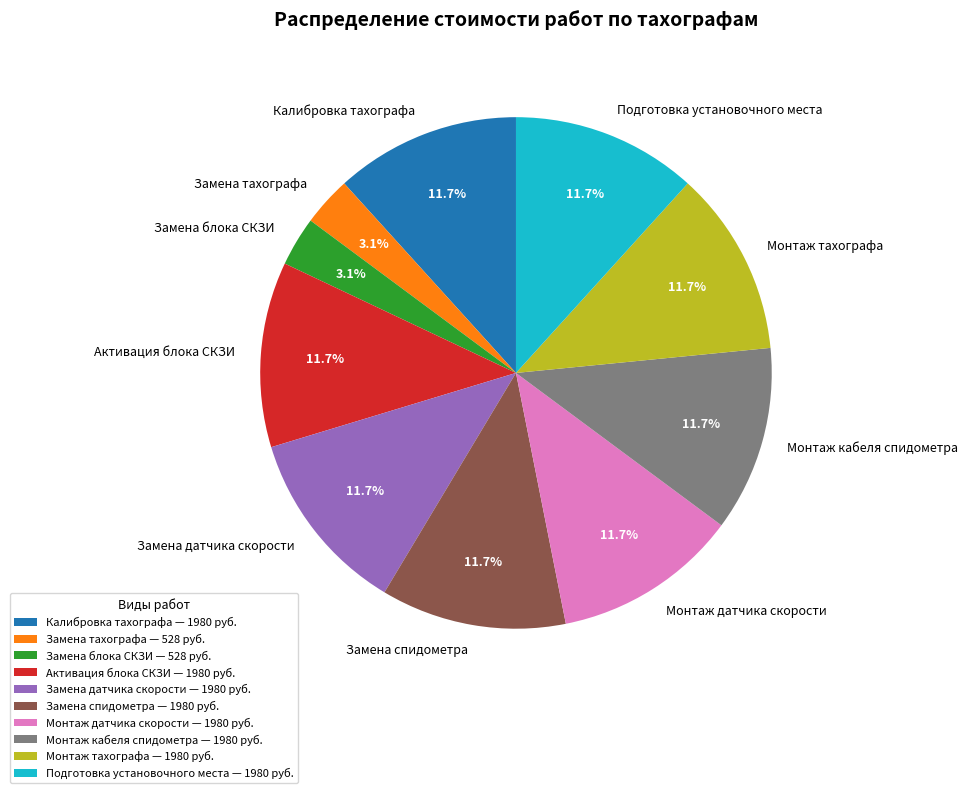

What portion of the pie excludes Активация блока СКЗИ?

88.3%